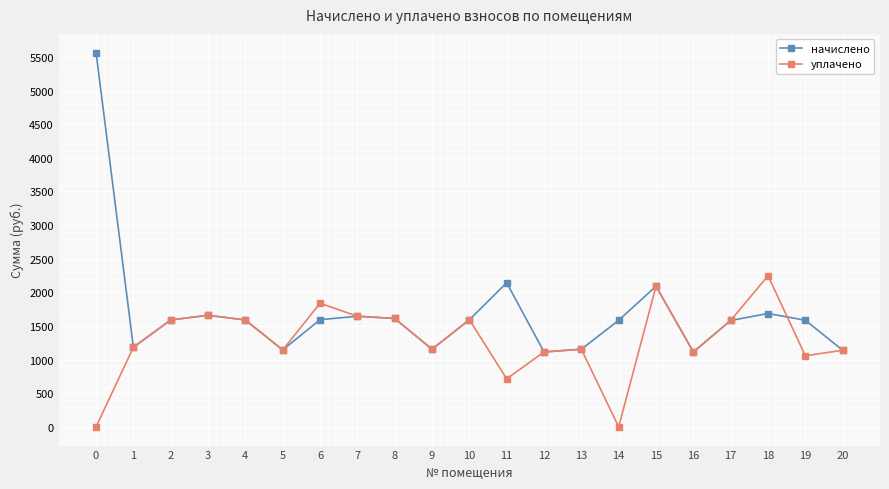

Which series has the largest range (max minus min)?

начислено